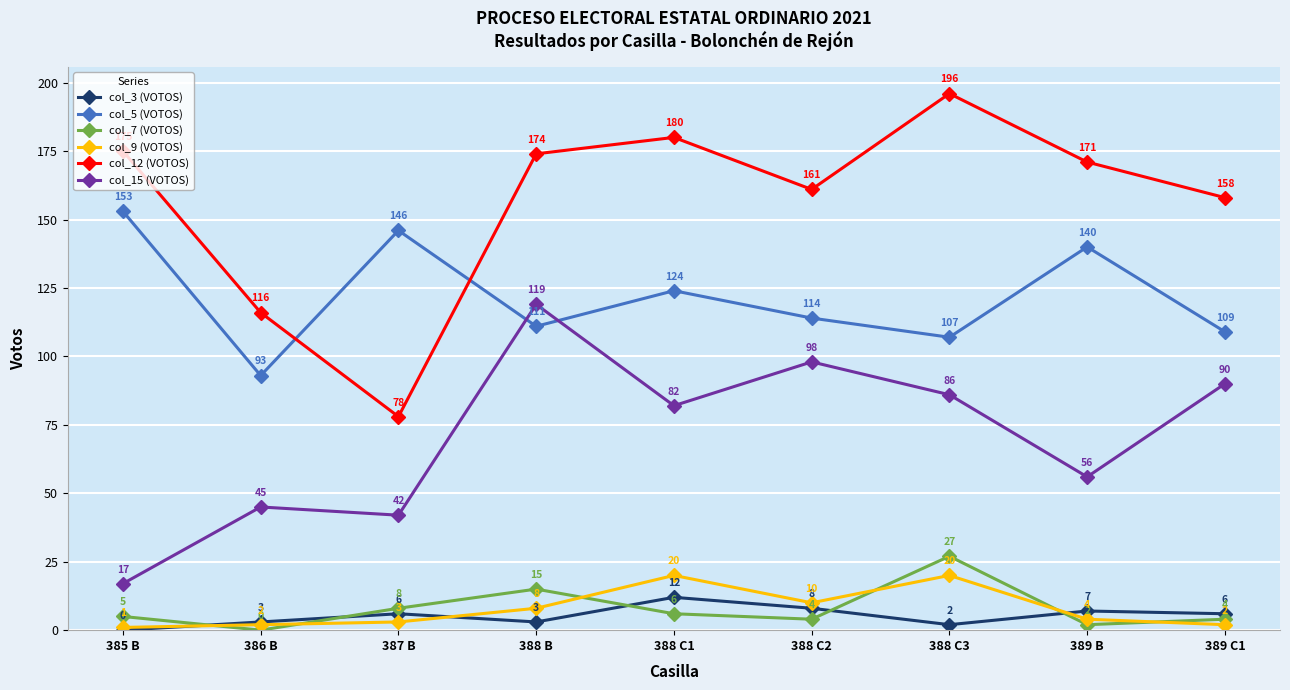

Does the chart have visible grid lines?

Yes